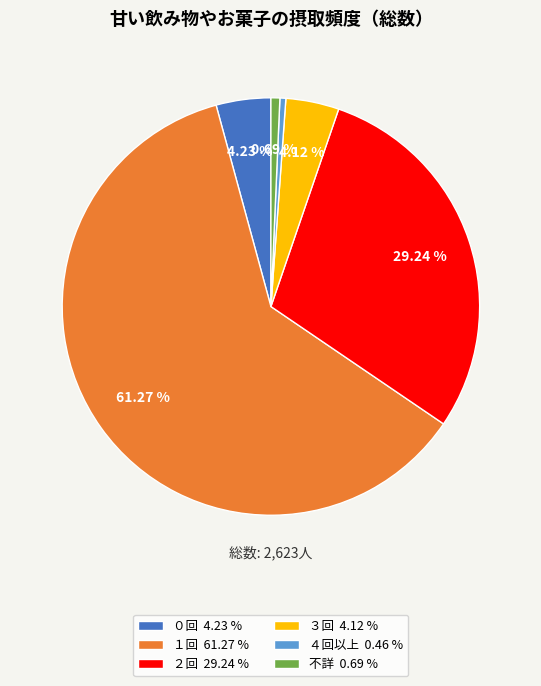

Is ４回以上 the majority of the pie?

No